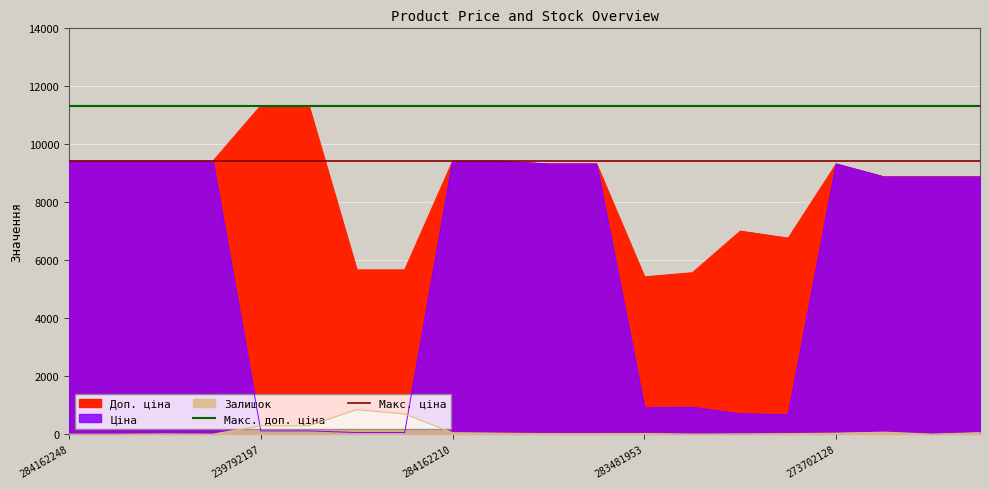

What is the value of the Макс. ціна point at the 1st from the left?

9416.9